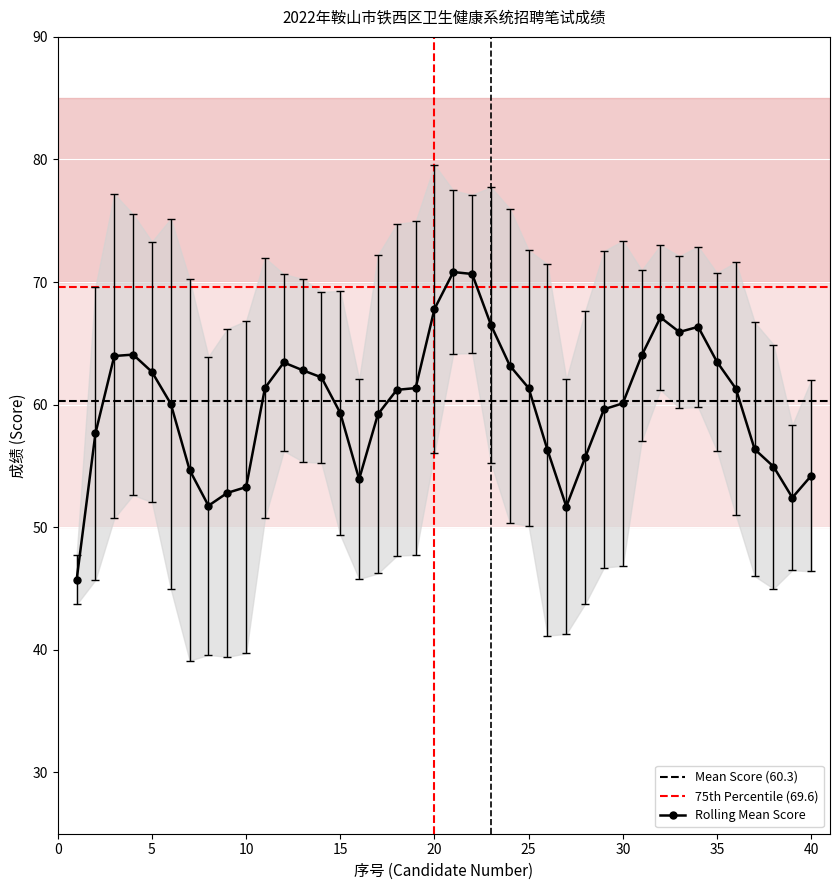

True or false: Rolling Mean Score has a value of 39.7 at 35.

False